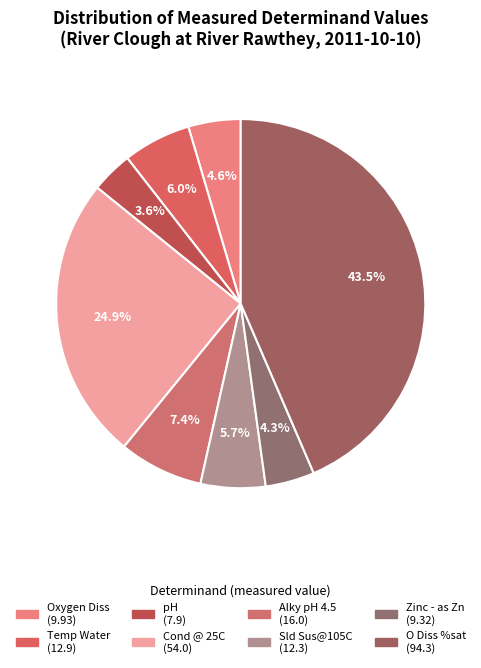

Is there a majority slice in this chart?

No